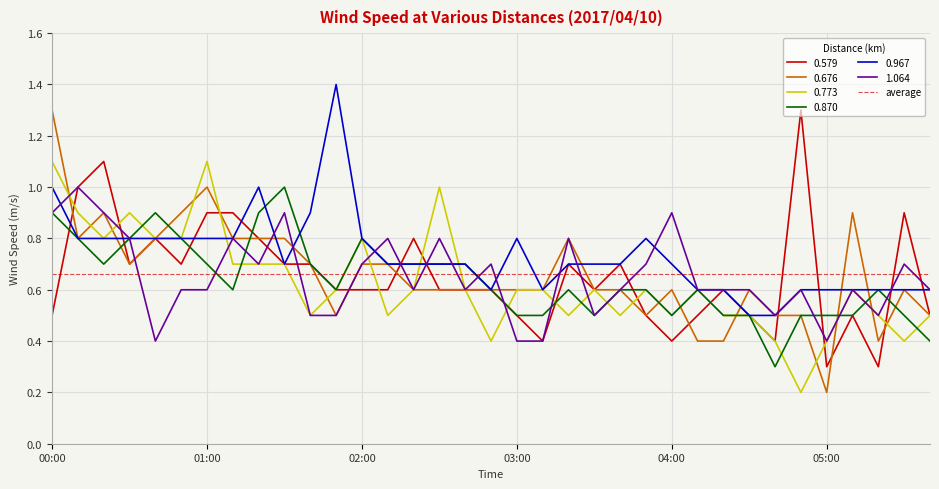

Reading right to left, extract all data points from this chart.

0.579: 05:40=0.5	05:30=0.9	05:20=0.3	05:10=0.5	05:00=0.3	04:50=1.3	04:40=0.4	04:30=0.5	04:20=0.6	04:10=0.5	04:00=0.4	03:50=0.5	03:40=0.7	03:30=0.6	03:20=0.7	03:10=0.4	03:00=0.5	02:50=0.6	02:40=0.6	02:30=0.6	02:20=0.8	02:10=0.6	02:00=0.6	01:50=0.6	01:40=0.7	01:30=0.7	01:20=0.8	01:10=0.9	01:00=0.9	00:50=0.7	00:40=0.8	00:30=0.7	00:20=1.1	00:10=1.0	00:00=0.5
0.676: 05:40=0.5	05:30=0.6	05:20=0.4	05:10=0.9	05:00=0.2	04:50=0.5	04:40=0.5	04:30=0.6	04:20=0.4	04:10=0.4	04:00=0.6	03:50=0.5	03:40=0.6	03:30=0.6	03:20=0.8	03:10=0.6	03:00=0.6	02:50=0.6	02:40=0.6	02:30=0.6	02:20=0.6	02:10=0.7	02:00=0.7	01:50=0.5	01:40=0.7	01:30=0.8	01:20=0.8	01:10=0.8	01:00=1.0	00:50=0.9	00:40=0.8	00:30=0.7	00:20=0.9	00:10=0.8	00:00=1.3
0.773: 05:40=0.5	05:30=0.4	05:20=0.5	05:10=0.6	05:00=0.4	04:50=0.2	04:40=0.4	04:30=0.5	04:20=0.5	04:10=0.6	04:00=0.5	03:50=0.6	03:40=0.5	03:30=0.6	03:20=0.5	03:10=0.6	03:00=0.6	02:50=0.4	02:40=0.6	02:30=1.0	02:20=0.6	02:10=0.5	02:00=0.8	01:50=0.6	01:40=0.5	01:30=0.7	01:20=0.7	01:10=0.7	01:00=1.1	00:50=0.8	00:40=0.8	00:30=0.9	00:20=0.8	00:10=0.9	00:00=1.1
0.870: 05:40=0.4	05:30=0.5	05:20=0.6	05:10=0.5	05:00=0.5	04:50=0.5	04:40=0.3	04:30=0.5	04:20=0.5	04:10=0.6	04:00=0.5	03:50=0.6	03:40=0.6	03:30=0.5	03:20=0.6	03:10=0.5	03:00=0.5	02:50=0.6	02:40=0.7	02:30=0.7	02:20=0.7	02:10=0.7	02:00=0.8	01:50=0.6	01:40=0.7	01:30=1.0	01:20=0.9	01:10=0.6	01:00=0.7	00:50=0.8	00:40=0.9	00:30=0.8	00:20=0.7	00:10=0.8	00:00=0.9
0.967: 05:40=0.6	05:30=0.6	05:20=0.6	05:10=0.6	05:00=0.6	04:50=0.6	04:40=0.5	04:30=0.5	04:20=0.6	04:10=0.6	04:00=0.7	03:50=0.8	03:40=0.7	03:30=0.7	03:20=0.7	03:10=0.6	03:00=0.8	02:50=0.6	02:40=0.7	02:30=0.7	02:20=0.7	02:10=0.7	02:00=0.8	01:50=1.4	01:40=0.9	01:30=0.7	01:20=1.0	01:10=0.8	01:00=0.8	00:50=0.8	00:40=0.8	00:30=0.8	00:20=0.8	00:10=0.8	00:00=1.0
1.064: 05:40=0.6	05:30=0.7	05:20=0.5	05:10=0.6	05:00=0.4	04:50=0.6	04:40=0.5	04:30=0.6	04:20=0.6	04:10=0.6	04:00=0.9	03:50=0.7	03:40=0.6	03:30=0.5	03:20=0.8	03:10=0.4	03:00=0.4	02:50=0.7	02:40=0.6	02:30=0.8	02:20=0.6	02:10=0.8	02:00=0.7	01:50=0.5	01:40=0.5	01:30=0.9	01:20=0.7	01:10=0.8	01:00=0.6	00:50=0.6	00:40=0.4	00:30=0.8	00:20=0.9	00:10=1.0	00:00=0.9